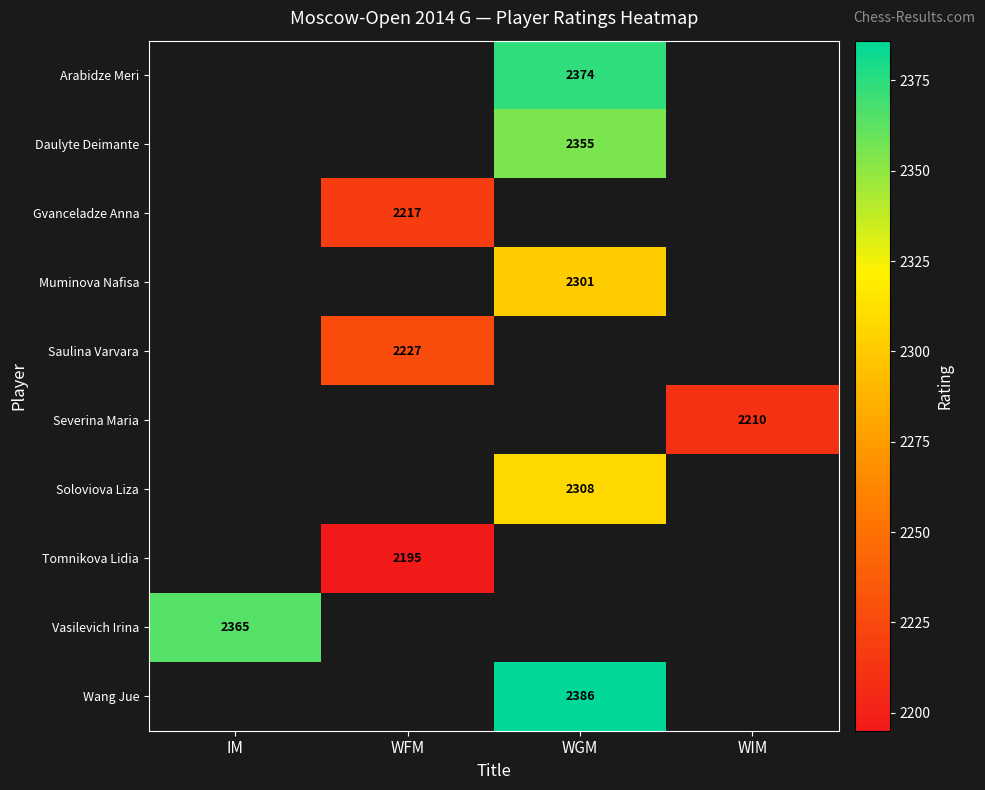

The Soloviova Liza series shows 1167 at WGM. True or false?

False